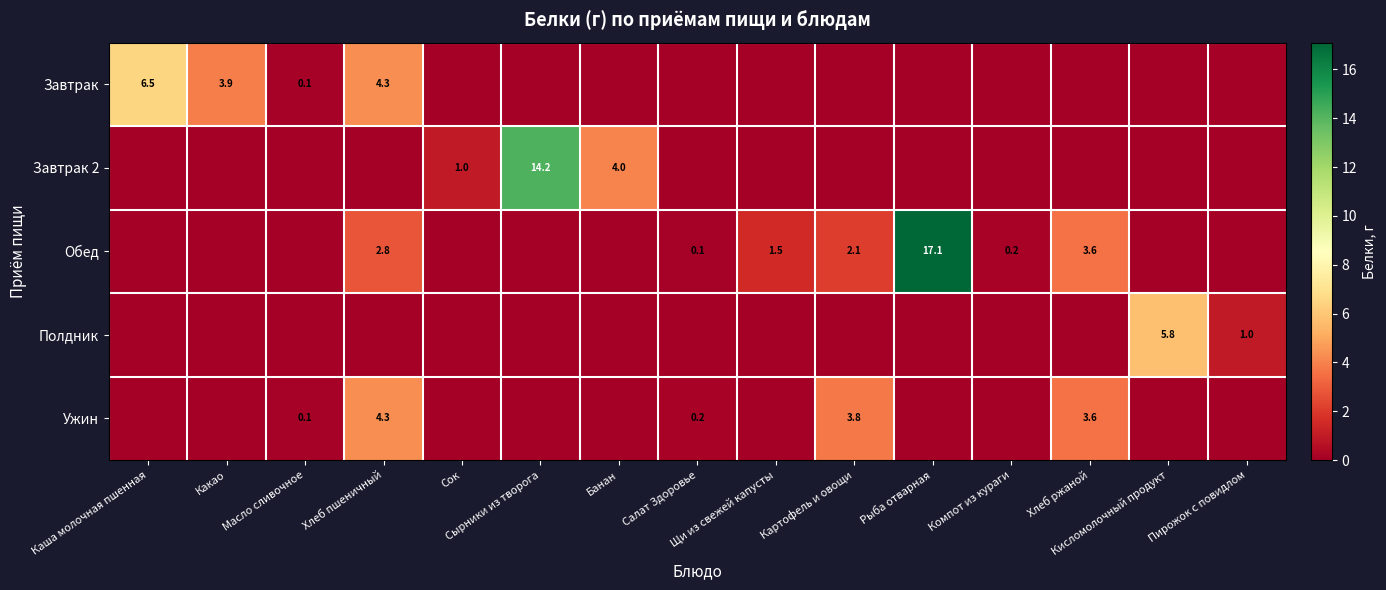

What is the difference between the highest and lowest values at Хлеб пшеничный?

4.3